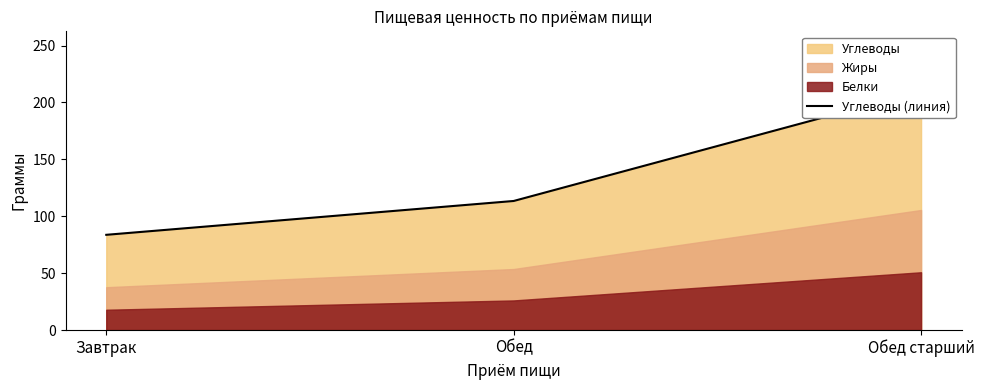

What is the change in value from Завтрак to Обед?

+29.7